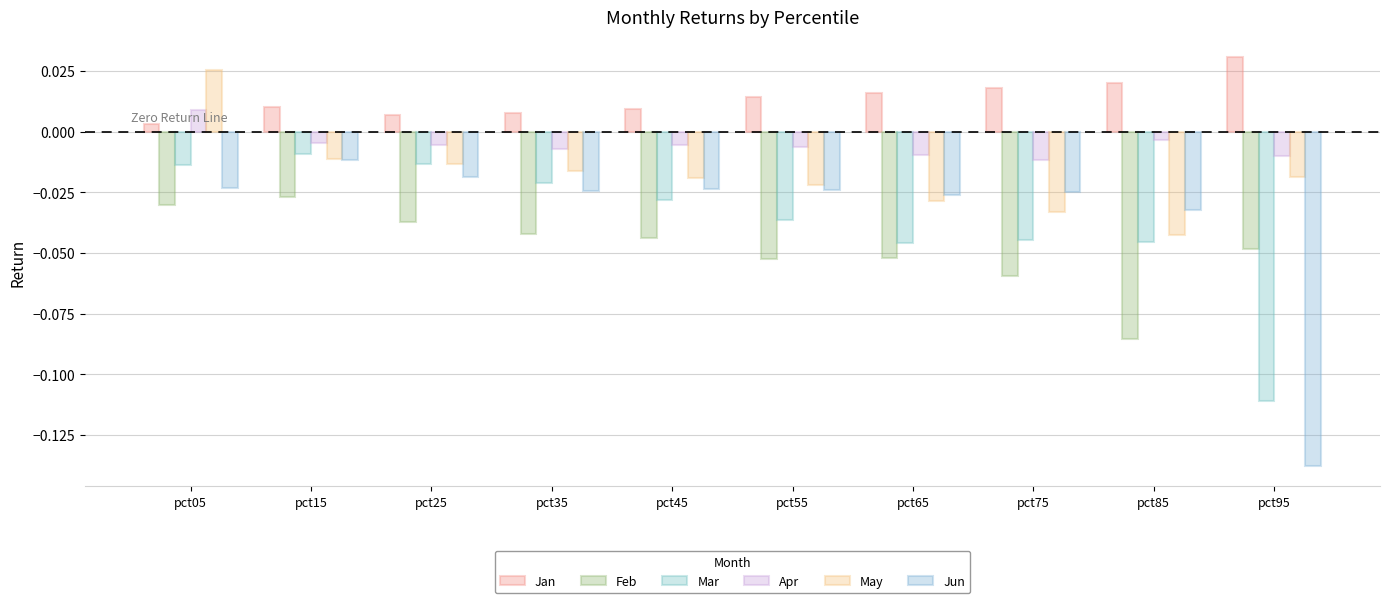

Which label corresponds to the smallest value in the chart?

pct95